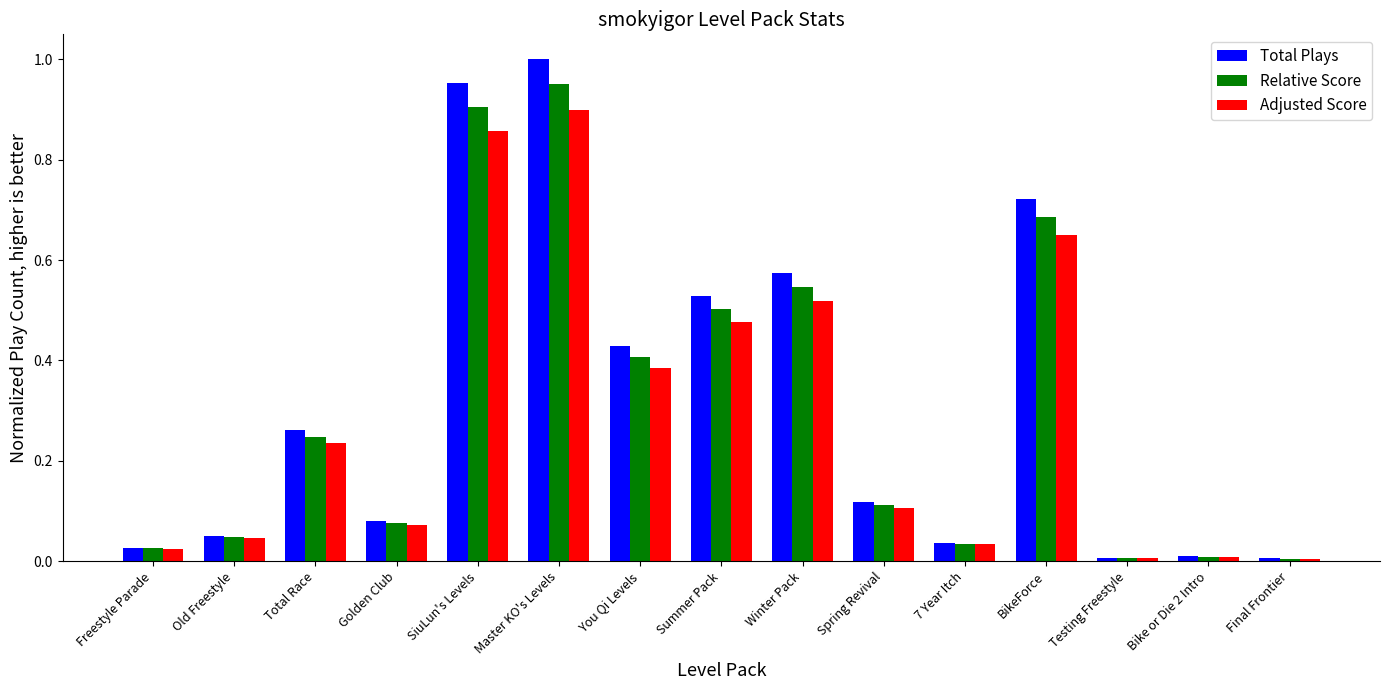

Which series has the largest total across all categories?

Total Plays